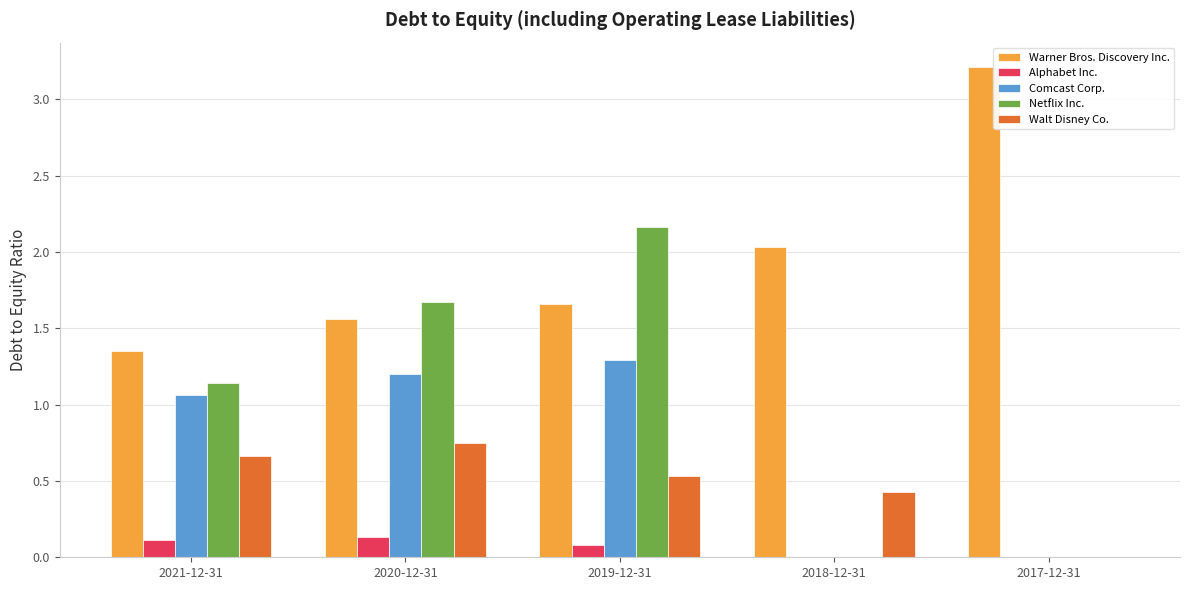

At which category is the sum across all series the highest?

2019-12-31